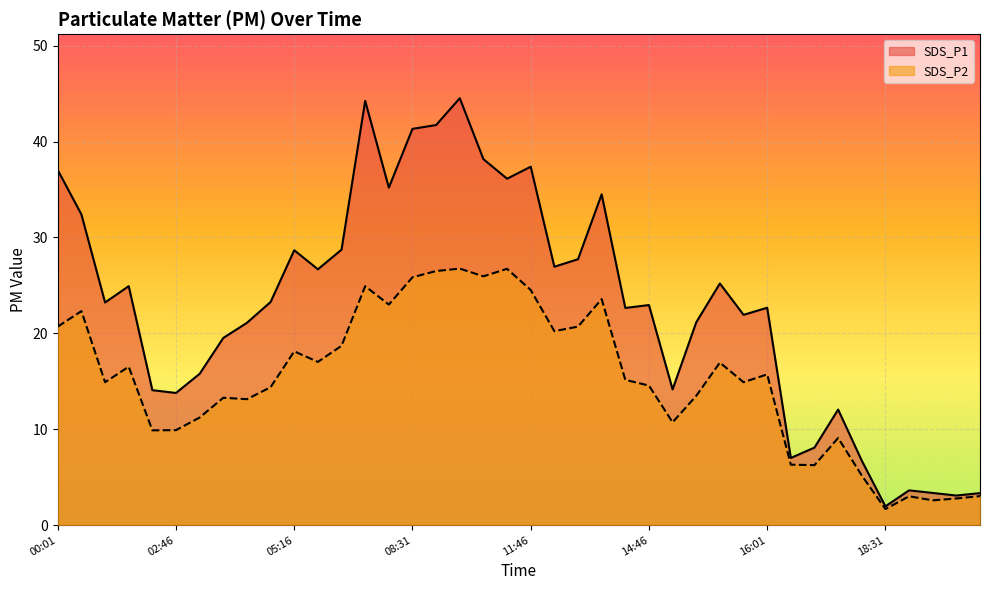

What is the value of the SDS_P2 point at the 20th from the left?

26.7